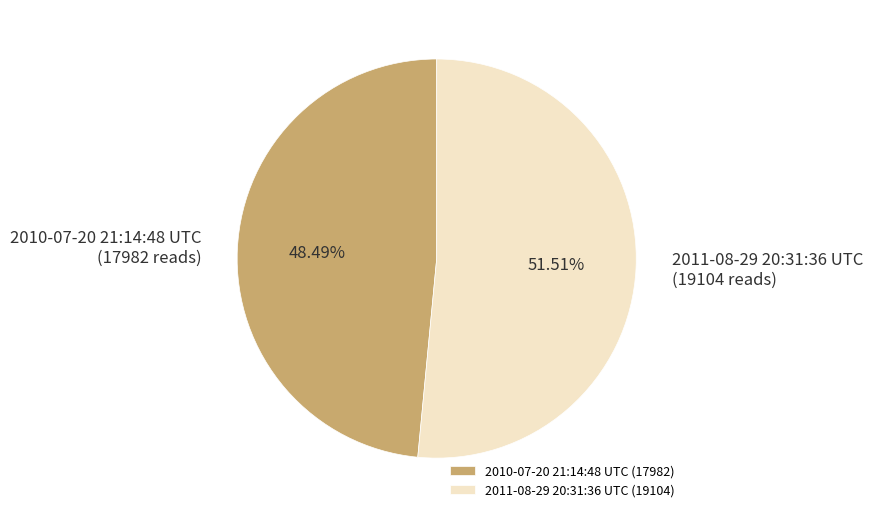

To the nearest percent, what portion does 2010-07-20 21:14:48 UTC represent?

48%